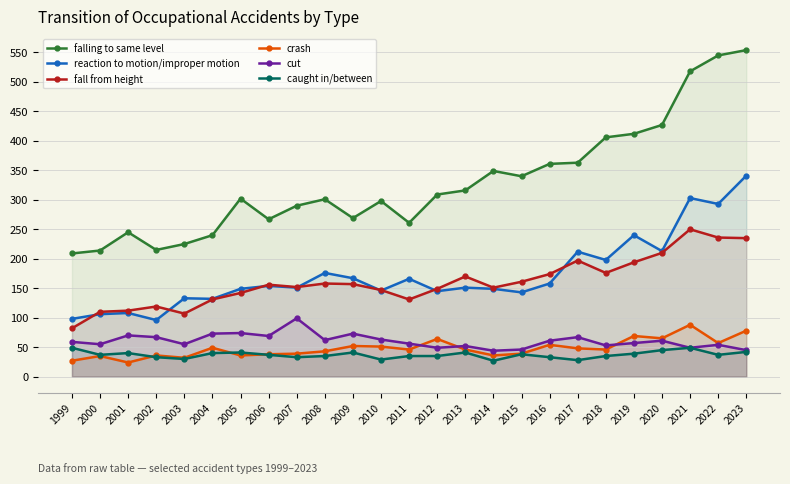

At which label is caught in/between closest to 38?

2015